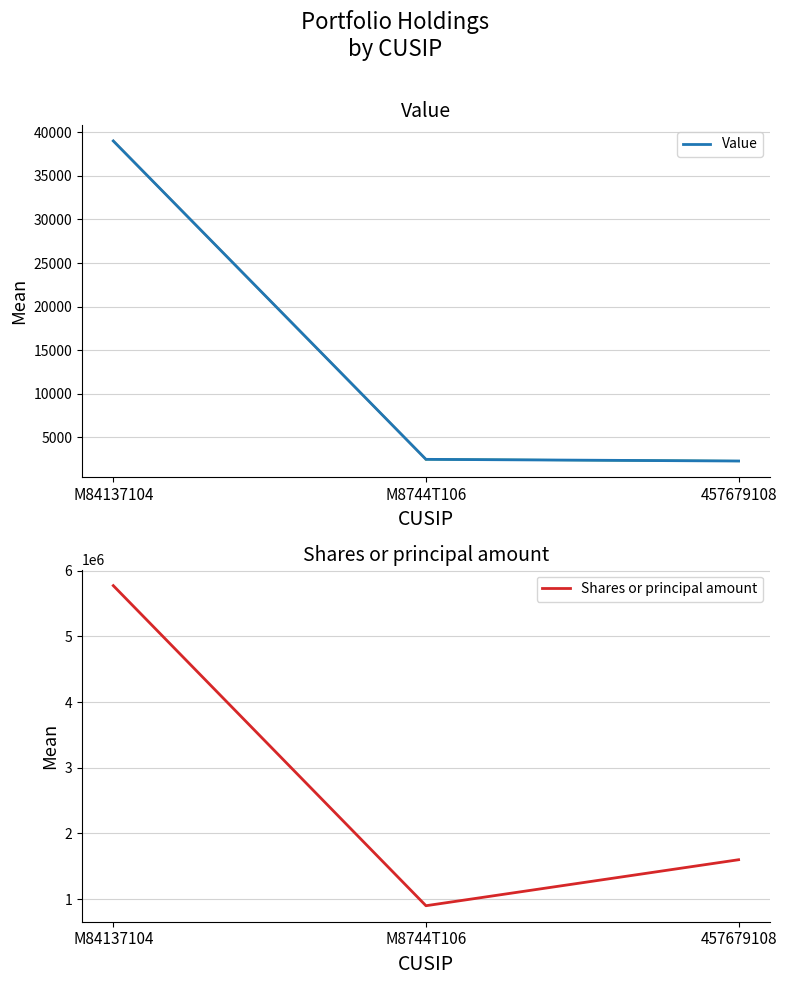

At which label does Value first exceed 2448?

M84137104